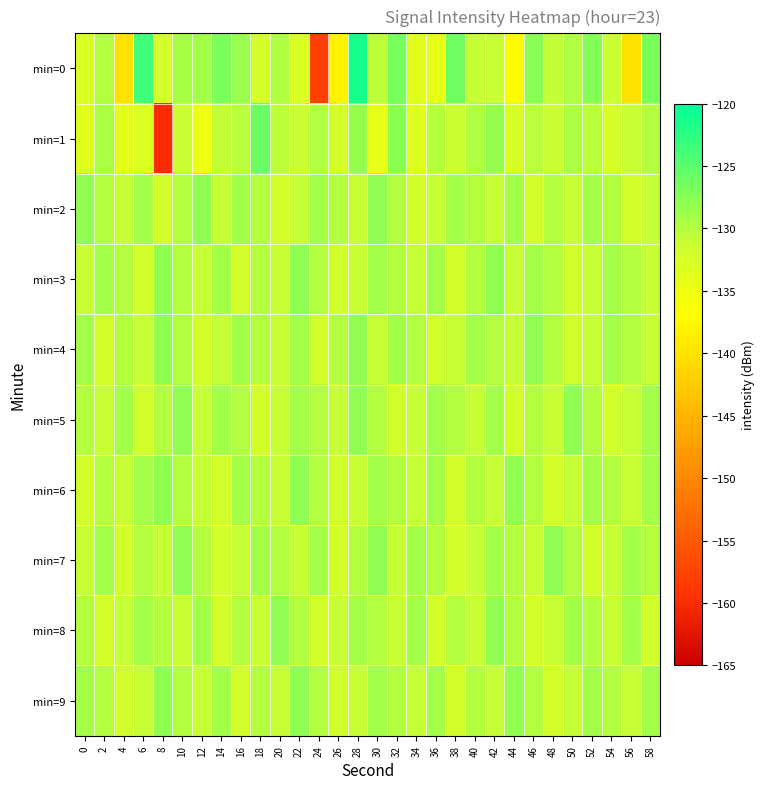

Reading left to right, transcribe all the data shown in this chart.

min=0: 0=-132.8	2=-129.9	4=-140.1	6=-123.6	8=-132.3	10=-129.2	12=-128.9	14=-126.9	16=-128.5	18=-132.5	20=-129.8	22=-132.9	24=-157.8	26=-138.1	28=-121.4	30=-130.4	32=-126.6	34=-133.6	36=-134.4	38=-126.2	40=-130.9	42=-131.2	44=-137.4	46=-127.7	48=-130.8	50=-129.8	52=-127.3	54=-131.4	56=-140.2	58=-126.7
min=1: 0=-133.8	2=-129.5	4=-133.9	6=-133.1	8=-160.1	10=-131.1	12=-135.0	14=-130.8	16=-130.3	18=-126.0	20=-130.5	22=-131.2	24=-129.8	26=-132.1	28=-128.4	30=-134.3	32=-127.6	34=-133.2	36=-130.1	38=-131.4	40=-129.7	42=-128.3	44=-132.5	46=-130.2	48=-131.1	50=-129.6	52=-130.3	54=-132.4	56=-131.0	58=-129.9
min=2: 0=-128.0	2=-130.0	4=-131.0	6=-129.0	8=-132.0	10=-130.0	12=-128.0	14=-131.0	16=-129.0	18=-130.0	20=-132.0	22=-131.0	24=-129.0	26=-130.0	28=-131.0	30=-128.0	32=-130.0	34=-132.0	36=-131.0	38=-129.0	40=-130.0	42=-131.0	44=-129.0	46=-132.0	48=-130.0	50=-131.0	52=-129.0	54=-130.0	56=-132.0	58=-131.0
min=3: 0=-131.0	2=-129.0	4=-130.0	6=-132.0	8=-128.0	10=-130.0	12=-131.0	14=-129.0	16=-132.0	18=-130.0	20=-131.0	22=-128.0	24=-130.0	26=-132.0	28=-131.0	30=-129.0	32=-130.0	34=-131.0	36=-129.0	38=-132.0	40=-130.0	42=-128.0	44=-131.0	46=-129.0	48=-130.0	50=-132.0	52=-131.0	54=-129.0	56=-130.0	58=-131.0
min=4: 0=-129.0	2=-132.0	4=-130.0	6=-131.0	8=-128.0	10=-130.0	12=-132.0	14=-131.0	16=-129.0	18=-130.0	20=-131.0	22=-129.0	24=-132.0	26=-130.0	28=-128.0	30=-131.0	32=-129.0	34=-130.0	36=-132.0	38=-131.0	40=-129.0	42=-130.0	44=-131.0	46=-128.0	48=-130.0	50=-132.0	52=-131.0	54=-129.0	56=-130.0	58=-131.0
min=5: 0=-130.0	2=-131.0	4=-129.0	6=-132.0	8=-130.0	10=-128.0	12=-131.0	14=-129.0	16=-130.0	18=-132.0	20=-131.0	22=-129.0	24=-130.0	26=-131.0	28=-128.0	30=-130.0	32=-132.0	34=-131.0	36=-129.0	38=-130.0	40=-131.0	42=-129.0	44=-132.0	46=-130.0	48=-131.0	50=-128.0	52=-130.0	54=-132.0	56=-131.0	58=-129.0
min=6: 0=-132.0	2=-130.0	4=-131.0	6=-129.0	8=-128.0	10=-130.0	12=-131.0	14=-132.0	16=-129.0	18=-130.0	20=-131.0	22=-128.0	24=-130.0	26=-132.0	28=-131.0	30=-129.0	32=-130.0	34=-131.0	36=-129.0	38=-132.0	40=-130.0	42=-131.0	44=-128.0	46=-130.0	48=-132.0	50=-131.0	52=-129.0	54=-130.0	56=-131.0	58=-129.0
min=7: 0=-131.0	2=-129.0	4=-132.0	6=-130.0	8=-131.0	10=-128.0	12=-130.0	14=-132.0	16=-131.0	18=-129.0	20=-130.0	22=-131.0	24=-129.0	26=-132.0	28=-130.0	30=-128.0	32=-131.0	34=-129.0	36=-130.0	38=-132.0	40=-131.0	42=-129.0	44=-130.0	46=-131.0	48=-128.0	50=-130.0	52=-132.0	54=-131.0	56=-129.0	58=-130.0
min=8: 0=-130.0	2=-132.0	4=-131.0	6=-129.0	8=-130.0	10=-131.0	12=-129.0	14=-132.0	16=-130.0	18=-131.0	20=-128.0	22=-130.0	24=-132.0	26=-131.0	28=-129.0	30=-130.0	32=-131.0	34=-129.0	36=-132.0	38=-130.0	40=-131.0	42=-128.0	44=-130.0	46=-132.0	48=-131.0	50=-129.0	52=-130.0	54=-131.0	56=-129.0	58=-132.0
min=9: 0=-129.0	2=-130.0	4=-132.0	6=-131.0	8=-128.0	10=-130.0	12=-131.0	14=-129.0	16=-132.0	18=-130.0	20=-131.0	22=-128.0	24=-130.0	26=-132.0	28=-131.0	30=-129.0	32=-130.0	34=-131.0	36=-129.0	38=-132.0	40=-130.0	42=-131.0	44=-128.0	46=-130.0	48=-132.0	50=-131.0	52=-129.0	54=-130.0	56=-131.0	58=-129.0